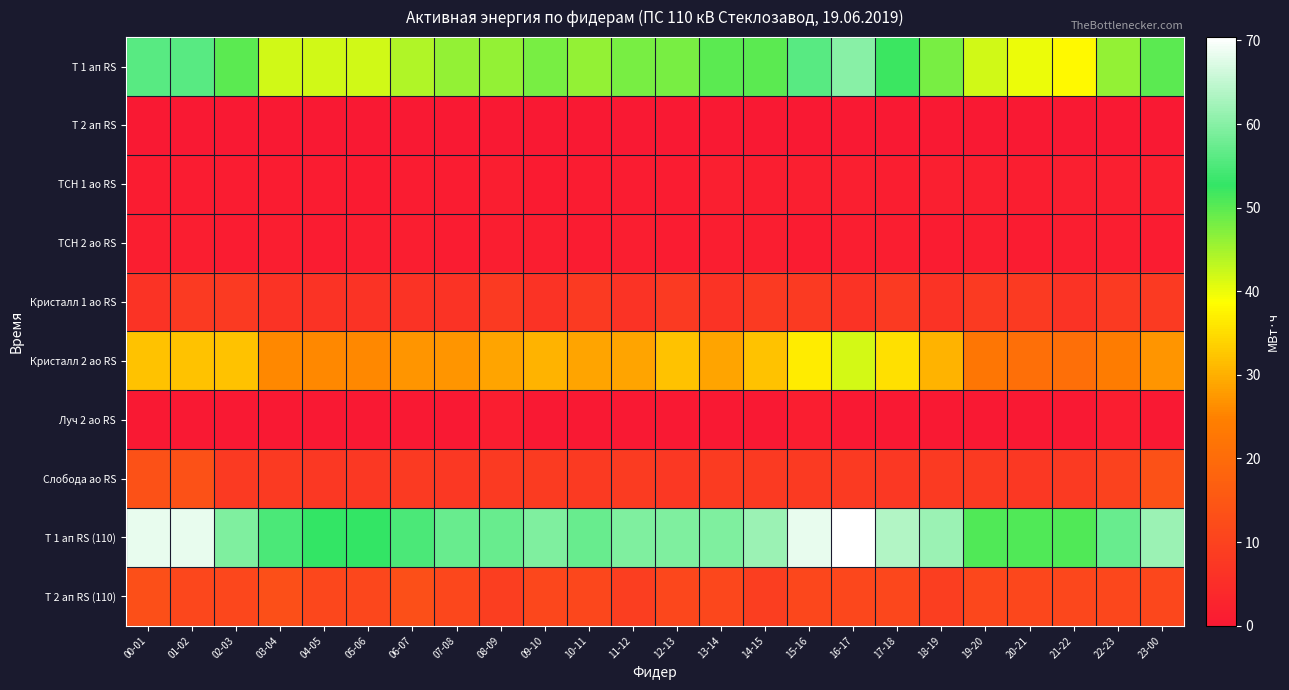

Which series changed the most between 09-10 and 22-23?

Кристалл 2 ао RS